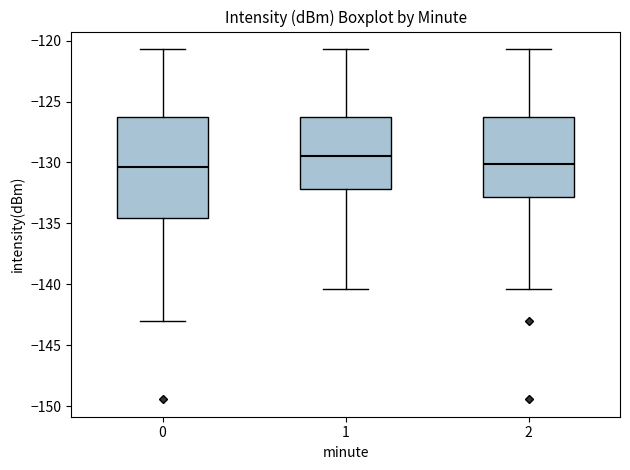

Reading left to right, transcribe this box plot: for each box, give where its median line is, the range the box spans, and where its two whiskers end, as read against the y-axis. The values are not printed on the chart, so give them approximately, as read against the axis.

0: median -130.5, box -134.5 to -126.5, whiskers -143.0 to -120.5
1: median -129.5, box -132.0 to -126.5, whiskers -140.5 to -120.5
2: median -130.0, box -133.0 to -126.5, whiskers -140.5 to -120.5